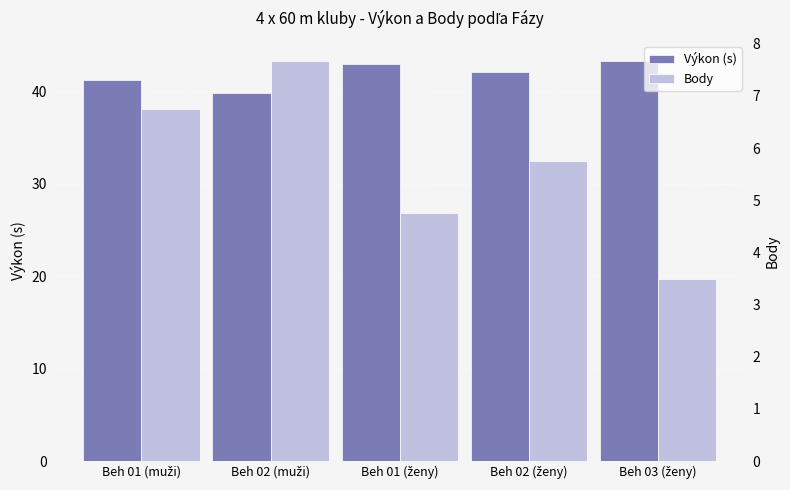

What is the sum of all Výkon (s) values?

209.4